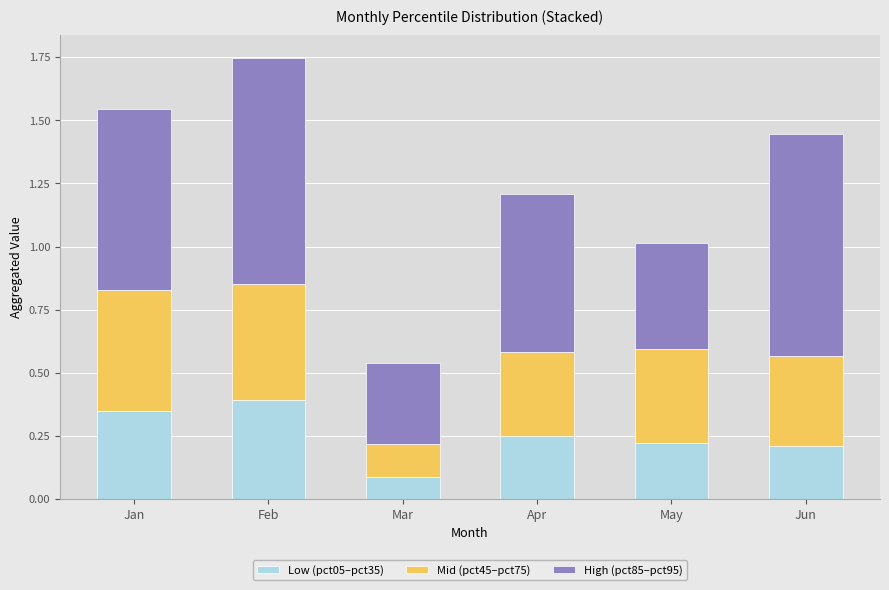

What is the total value across all series at Apr?

1.2